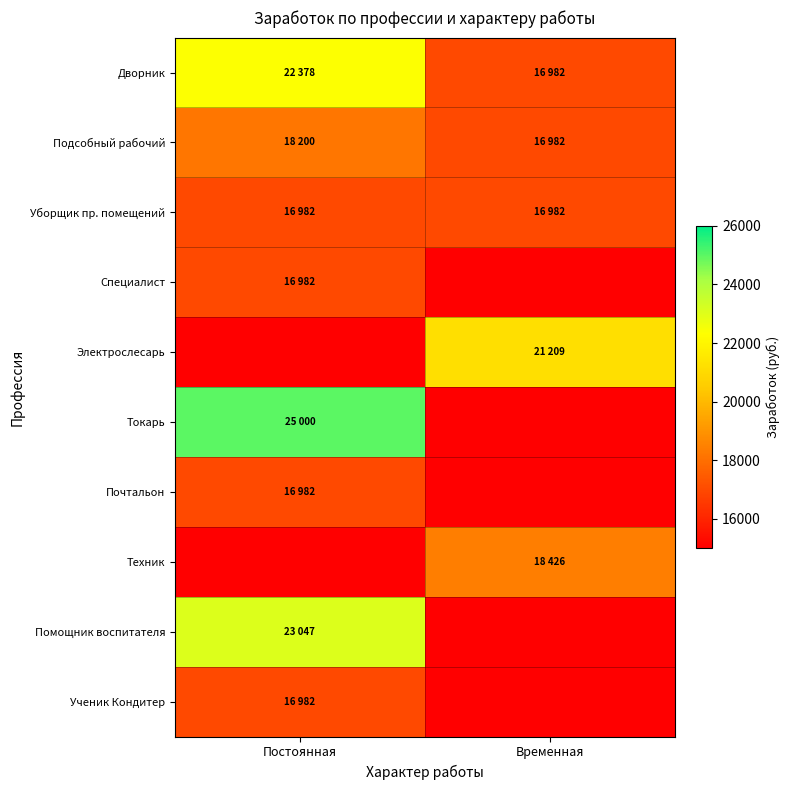

Which category has the highest value across all series?

Постоянная